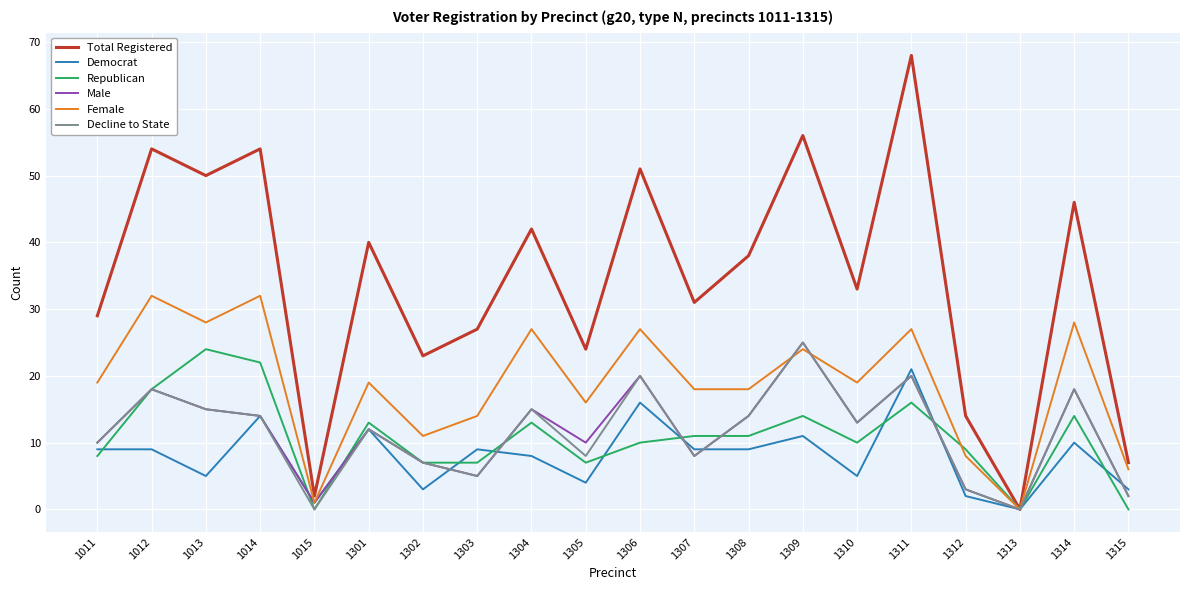

What is the average value of the Republican series?

11